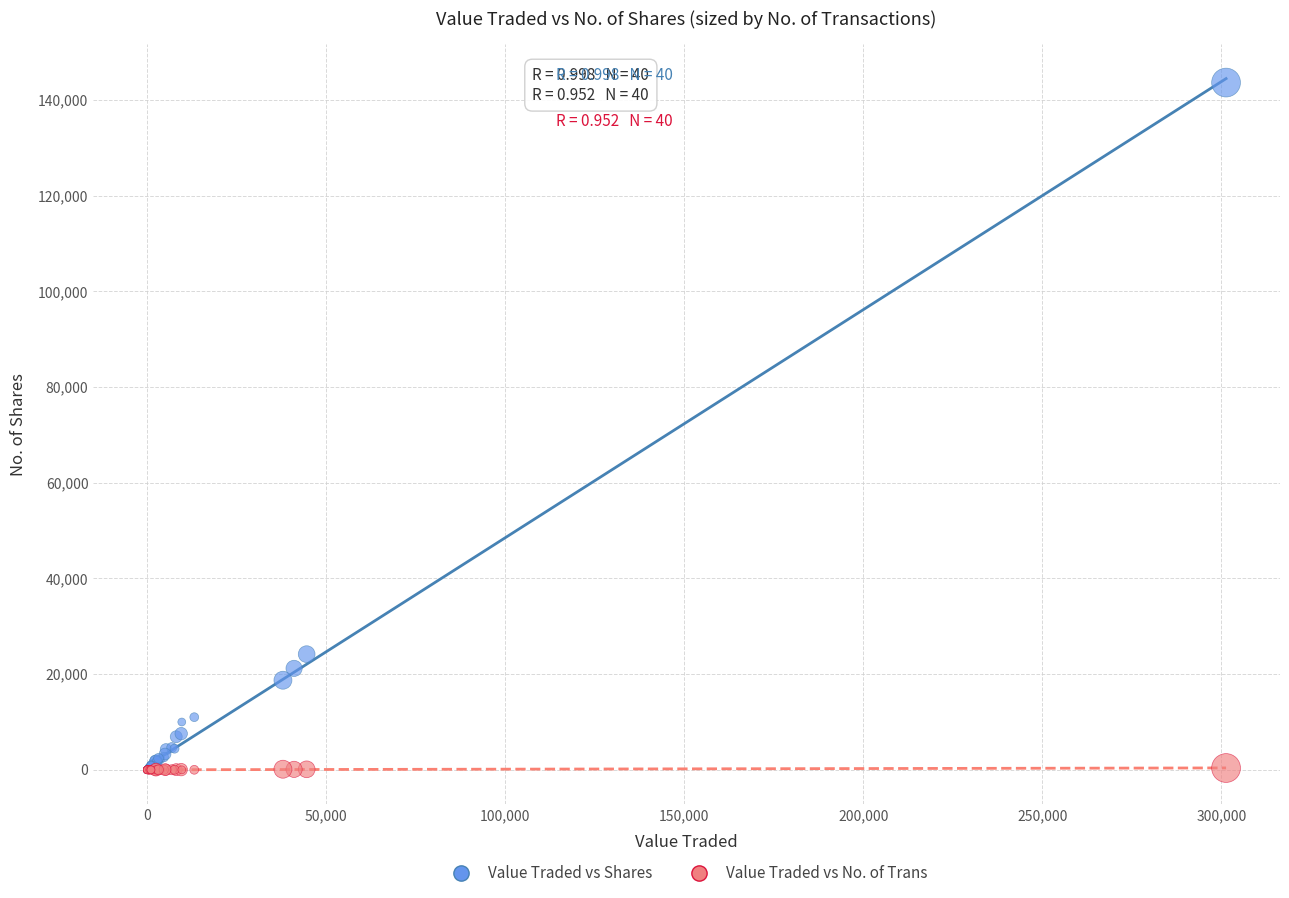

Which series reaches the maximum Y coordinate?

Value Traded vs Shares